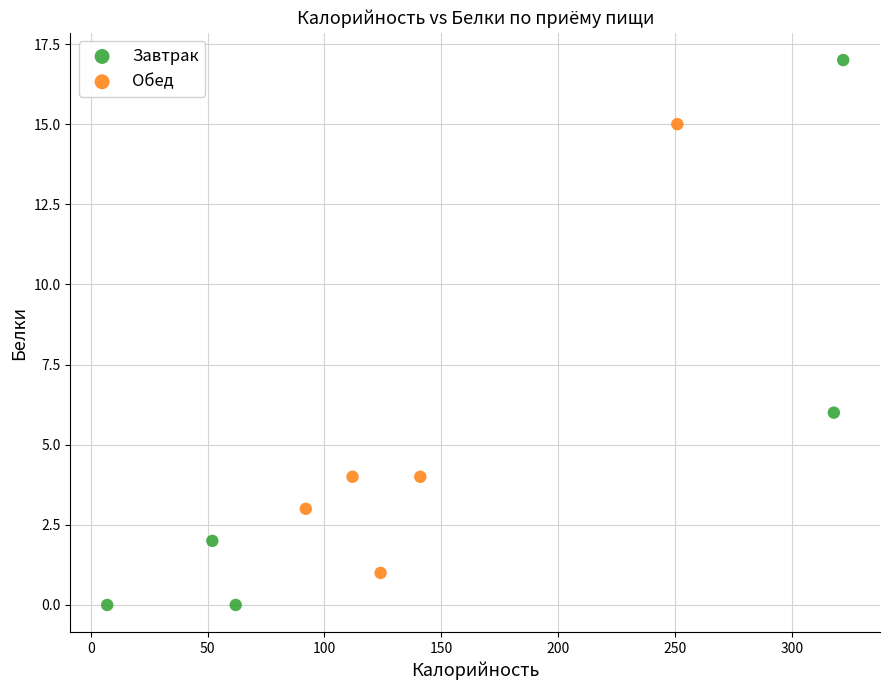

Which series reaches the maximum Y coordinate?

Завтрак